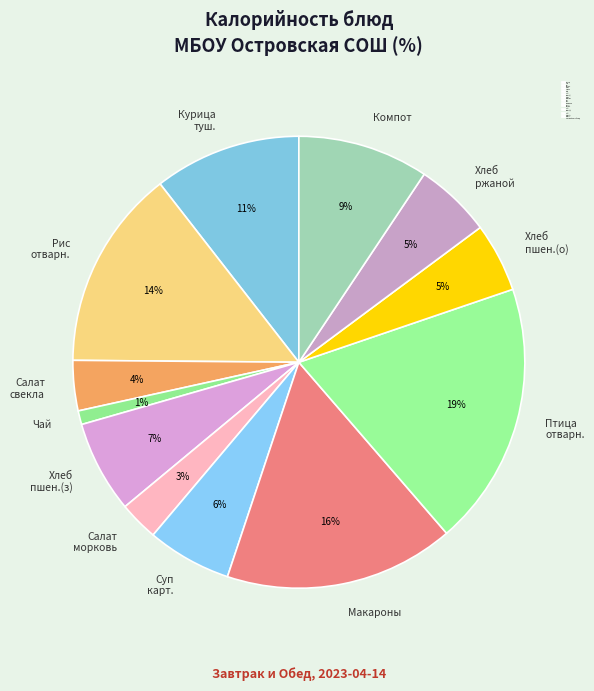

To the nearest percent, what is the difference between the largest and smallest slice percentages?

18%